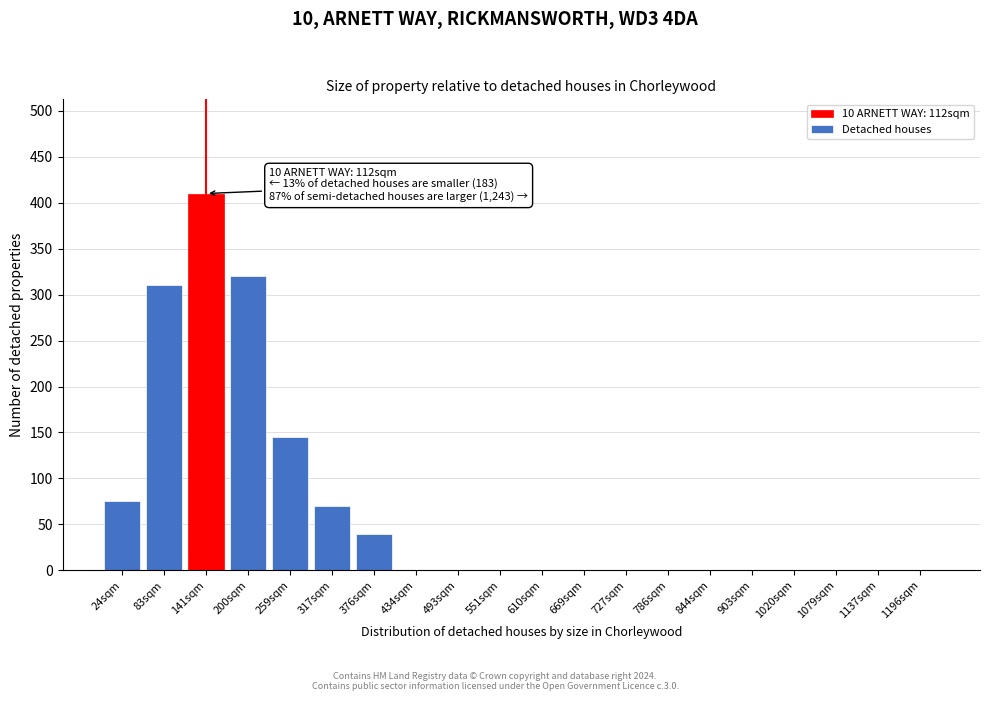

Reading right to left, what are all the values shown in this chart?

1196sqm=0	1137sqm=0	1079sqm=0	1020sqm=0	903sqm=0	844sqm=0	786sqm=0	727sqm=0	669sqm=0	610sqm=0	551sqm=0	493sqm=0	434sqm=0	376sqm=40	317sqm=70	259sqm=145	200sqm=320	141sqm=410	83sqm=310	24sqm=75